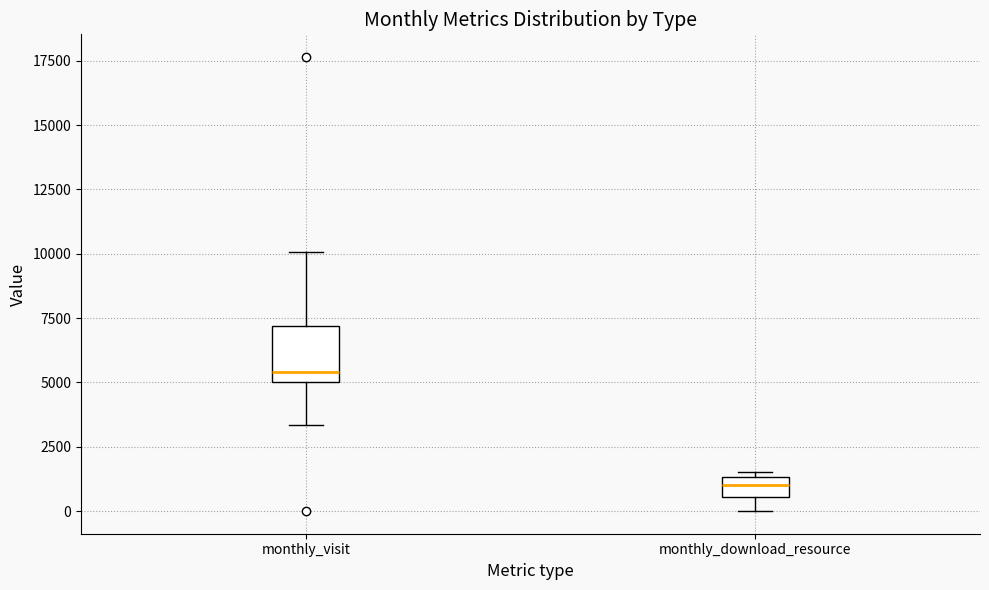

Where is the upper edge of the box for monthly_download_resource on the y-axis? The values are not printed on the chart, so give them approximately, as read against the axis.

1500